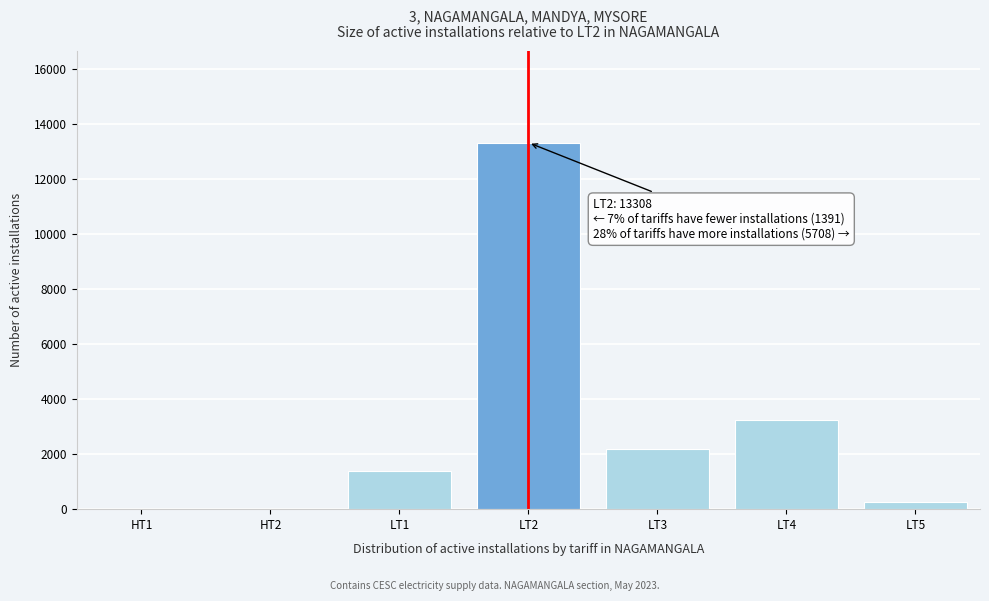

At which label is the value closest to 6654?

LT4